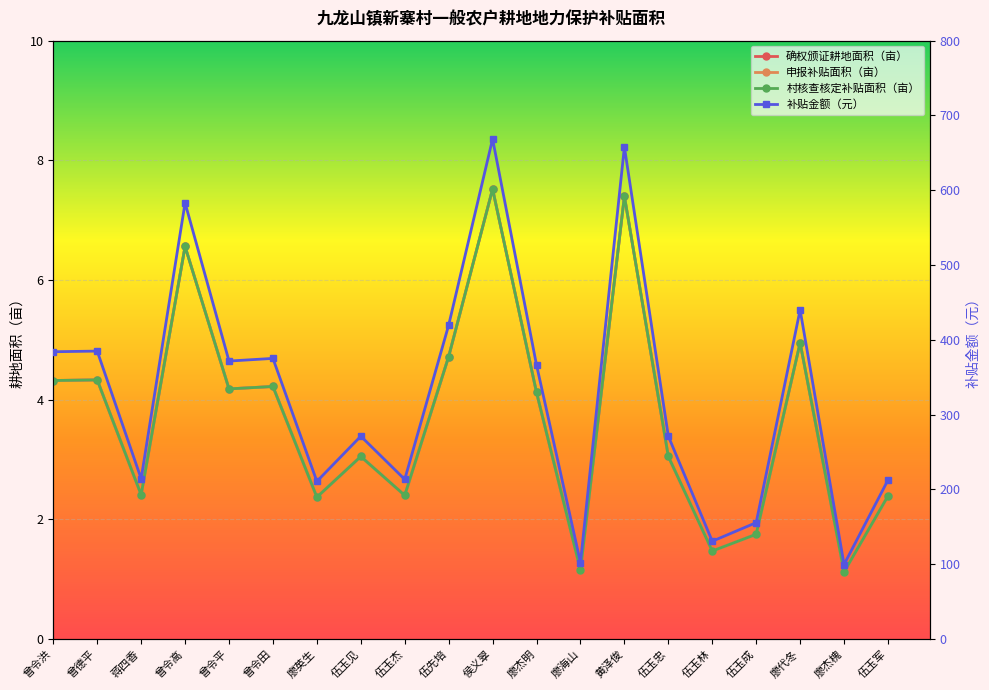

Reading right to left, extract all data points from this chart.

确权颁证耕地面积（亩）: 2.4	1.1	5.0	1.8	1.5	3.0	7.4	1.1	4.1	7.5	4.7	2.4	3.0	2.4	4.2	4.2	6.6	2.4	4.3	4.3
申报补贴面积（亩）: 2.4	1.1	5.0	1.8	1.5	3.0	7.4	1.1	4.1	7.5	4.7	2.4	3.0	2.4	4.2	4.2	6.6	2.4	4.3	4.3
村核查核定补贴面积（亩）: 2.4	1.1	5.0	1.8	1.5	3.0	7.4	1.1	4.1	7.5	4.7	2.4	3.0	2.4	4.2	4.2	6.6	2.4	4.3	4.3
补贴金额（元）: 212.5	99.6	440.1	155.6	130.7	271.1	657.9	102.2	366.3	668.5	419.6	213.4	271.1	210.7	375.2	371.6	583.2	214.2	384.9	384.1